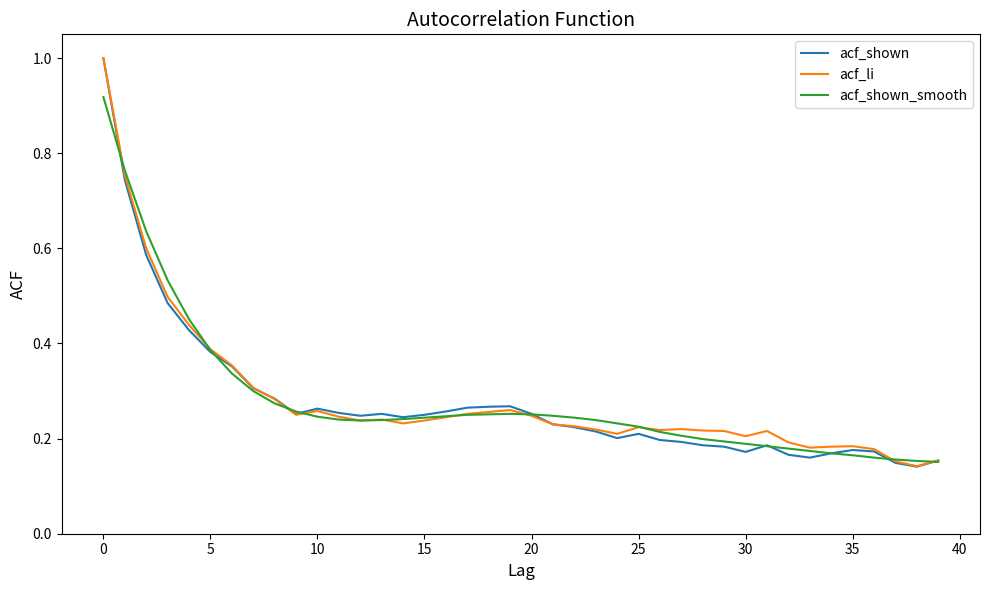

What is the greatest value displayed?

1.0